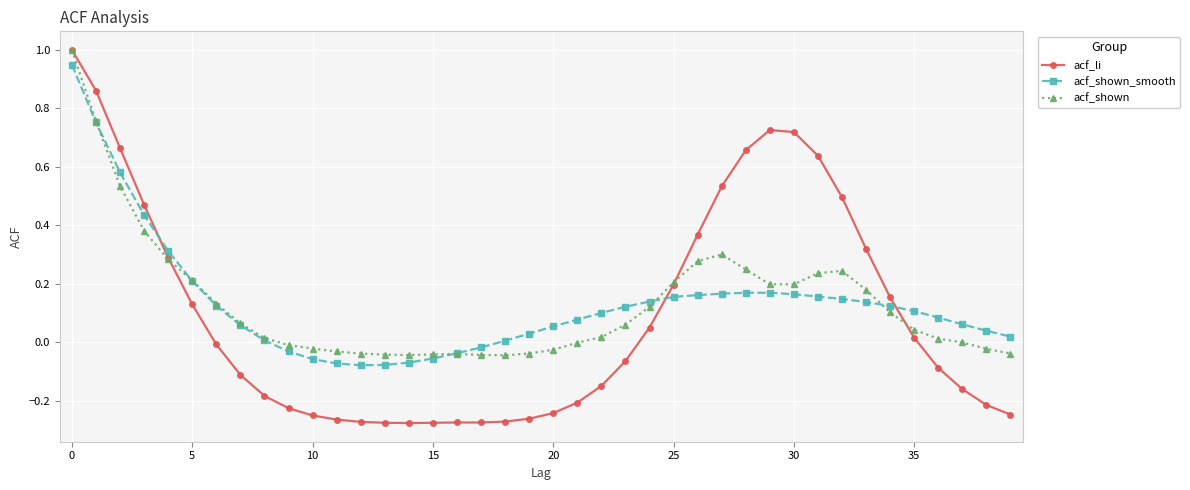

Which series has the largest range (max minus min)?

acf_li